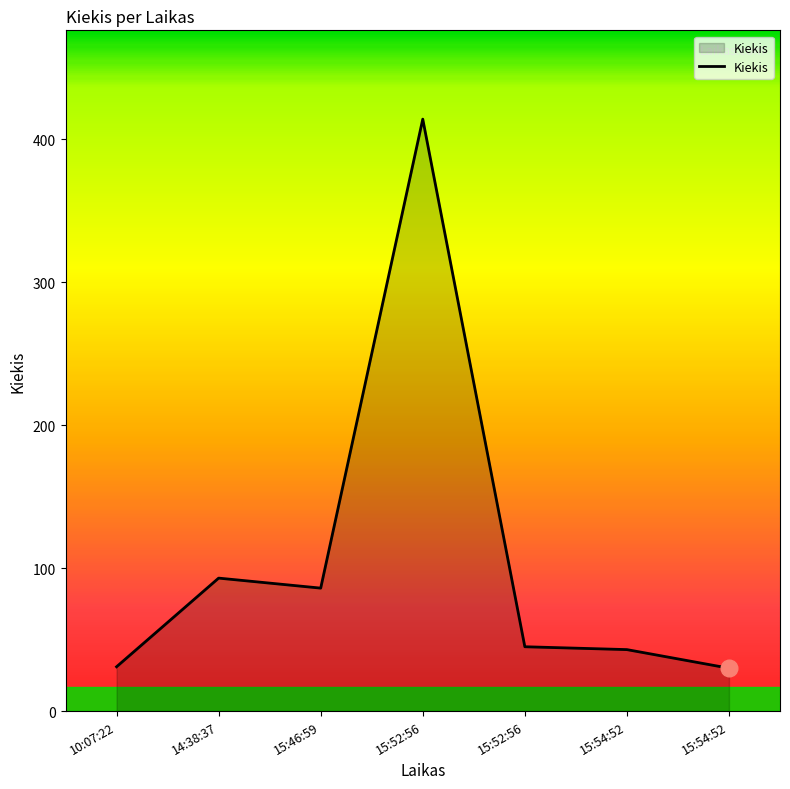

How many lines are shown in the chart?

1